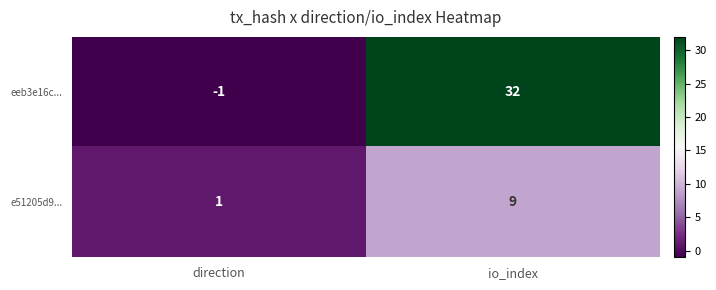

Reading right to left, list all the values displayed in this chart.

eeb3e16c...: io_index=32	direction=-1
e51205d9...: io_index=9	direction=1